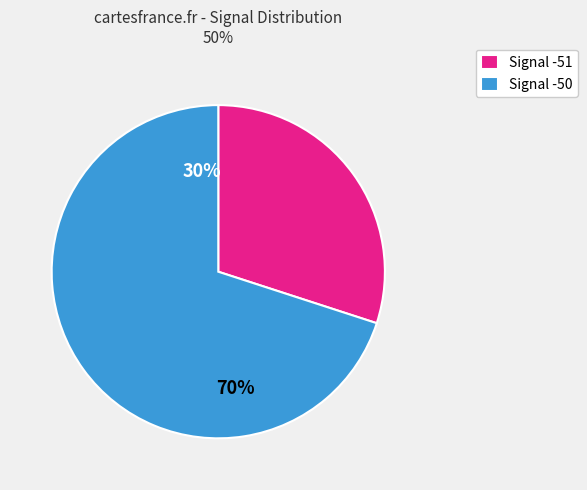

Is -51 the majority of the pie?

No